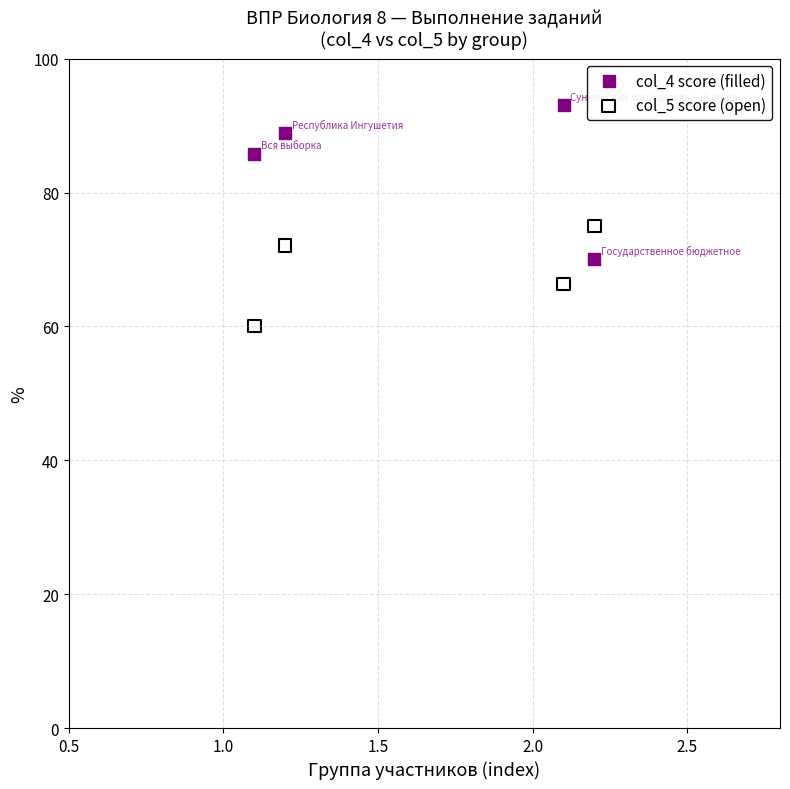

In the col_4 score (filled) series, what Y value is closest to 81?

85.8